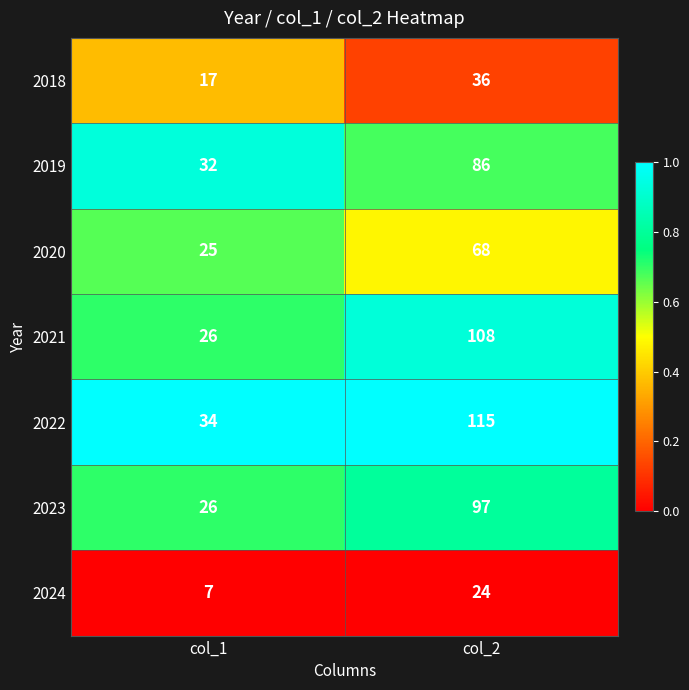

The value of 2024 at col_2 is 24. True or false?

True